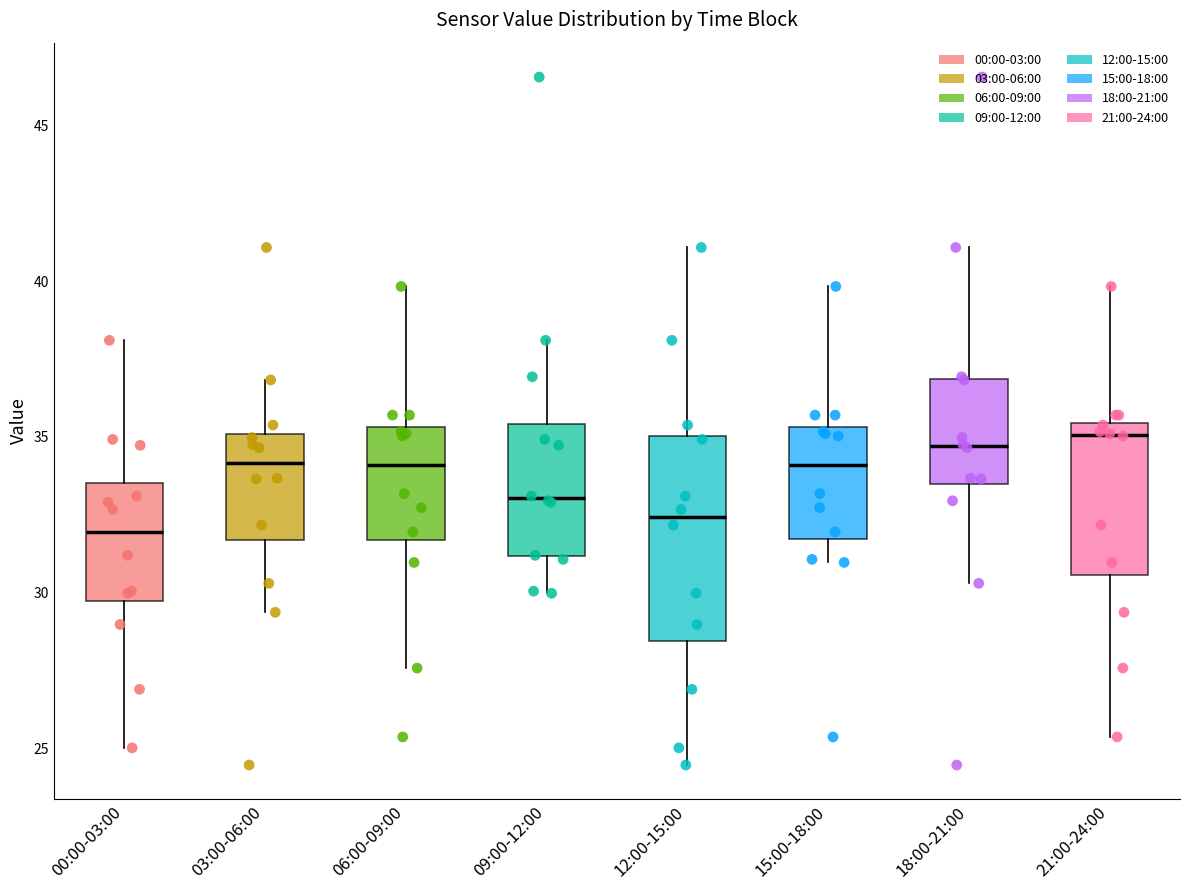

Where does the lower whisker of the box for 18:00-21:00 end on the y-axis? The values are not printed on the chart, so give them approximately, as read against the axis.

30.5